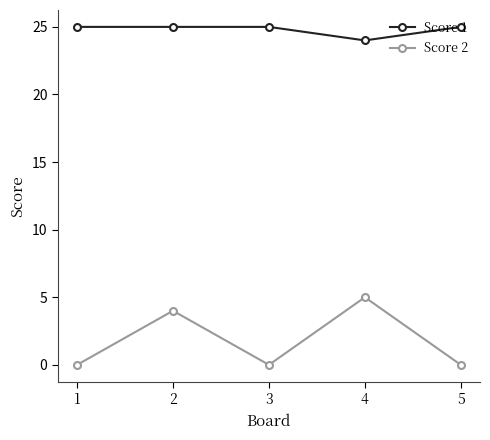

Between 1 and 4, which series saw the biggest shift?

Score 2